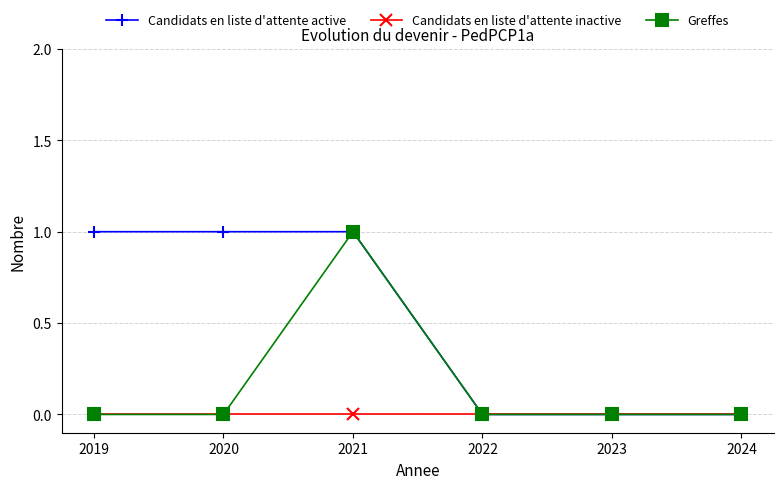

Is it true that Greffes equals 0 at 2020?

True